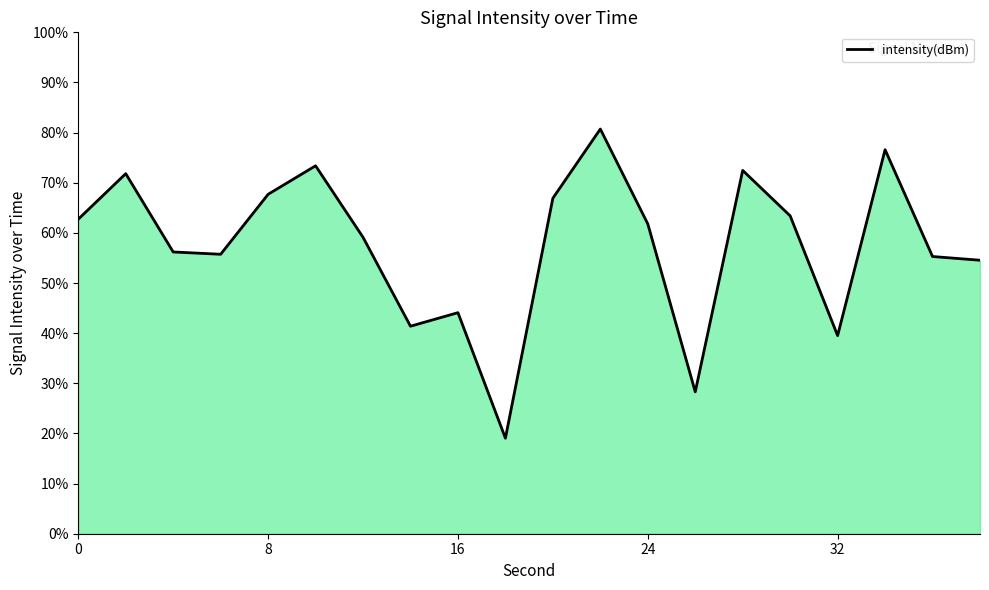

How many lines are shown in the chart?

1